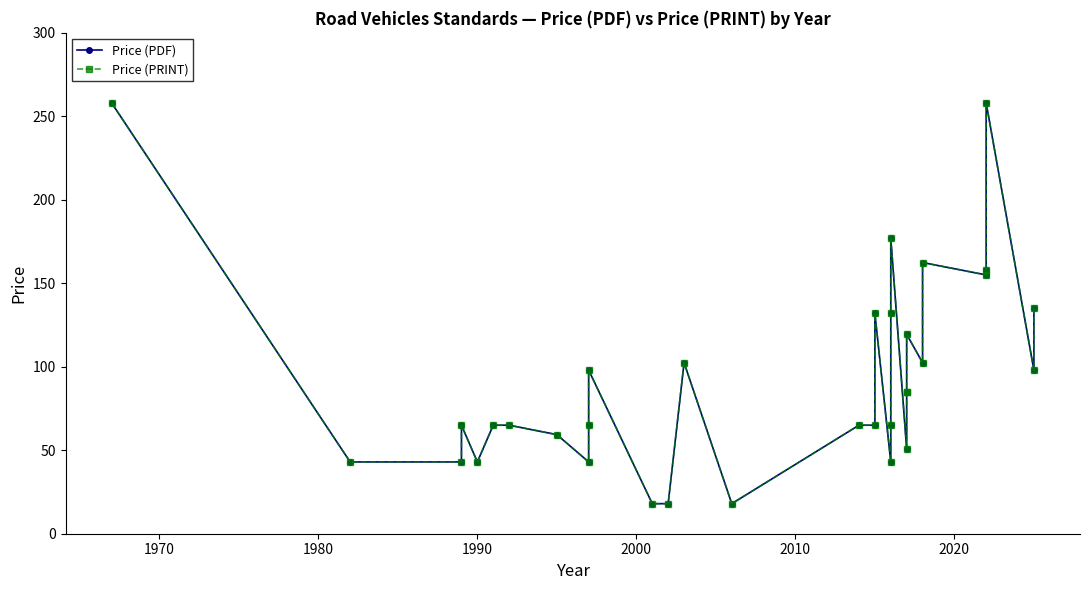

True or false: Price (PRINT) and Price (PDF) intersect in this chart.

False